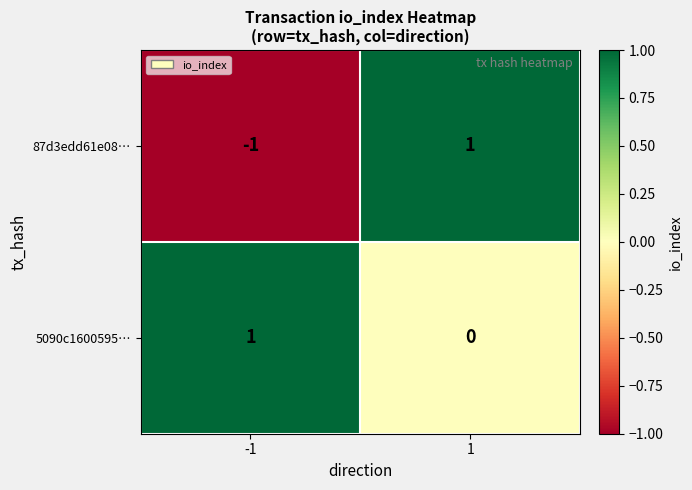

The 87d3edd61e08… series shows -1 at -1. True or false?

True